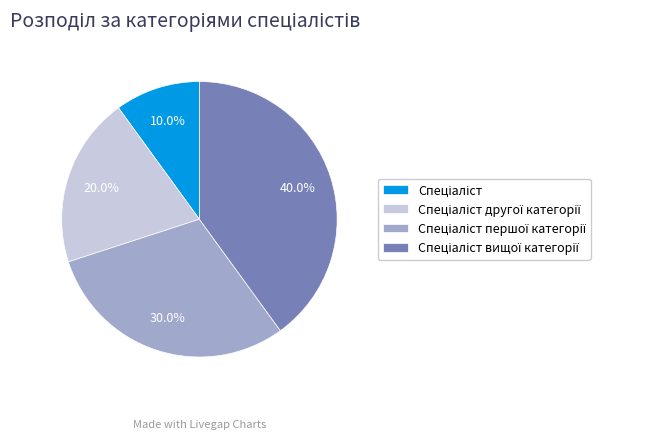

To the nearest percent, what is the difference between the largest and smallest slice percentages?

30%